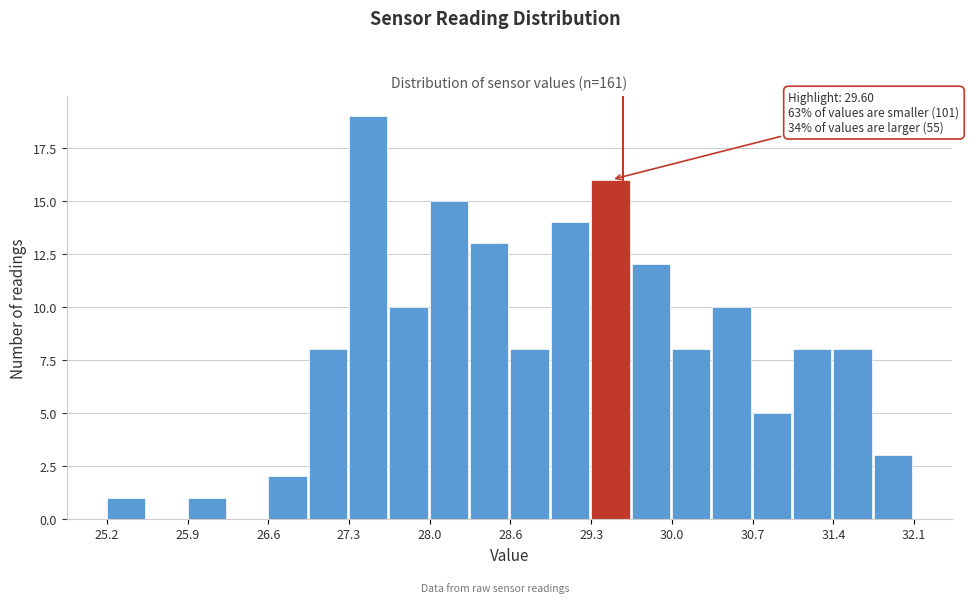

Read against the x-axis, roughly where is the centre of the tallest bar?

27.4